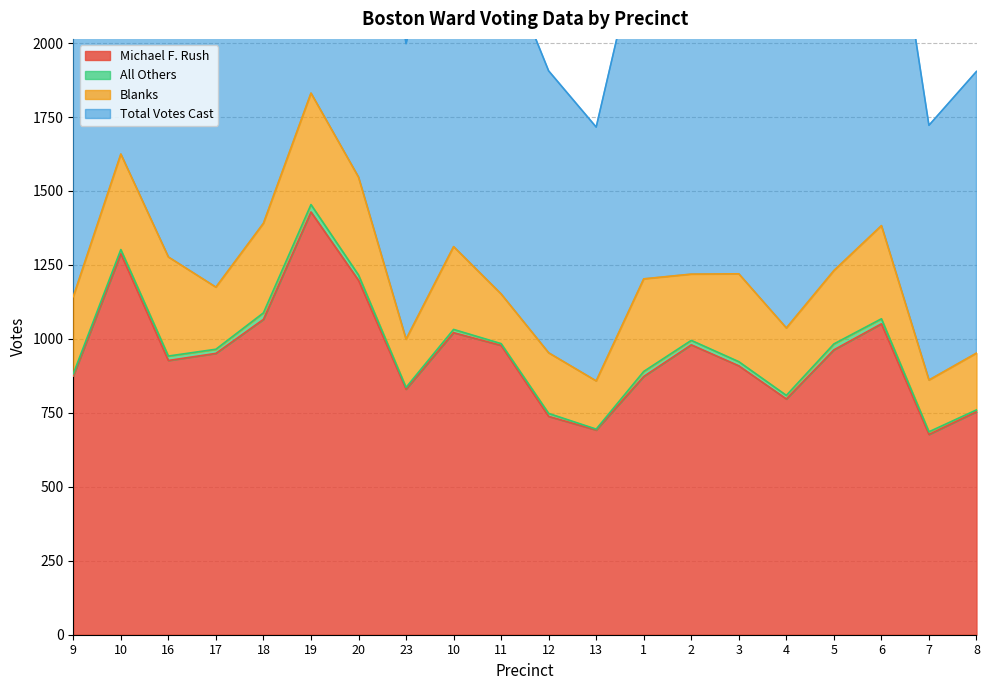

True or false: Total Votes Cast has more than 1 points higher than both neighbors.

True